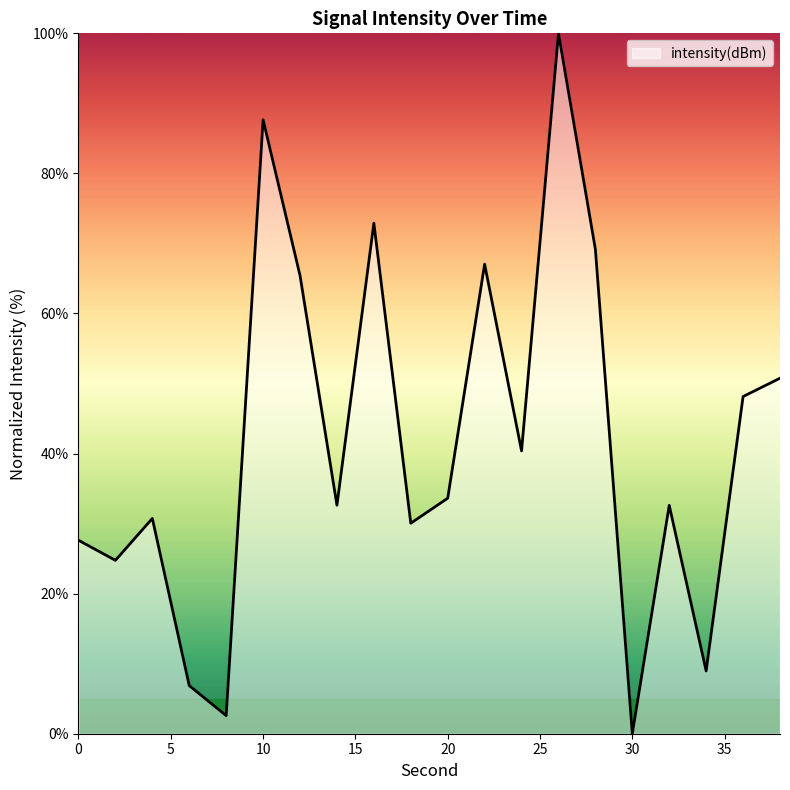

What is the greatest value displayed?

100.0